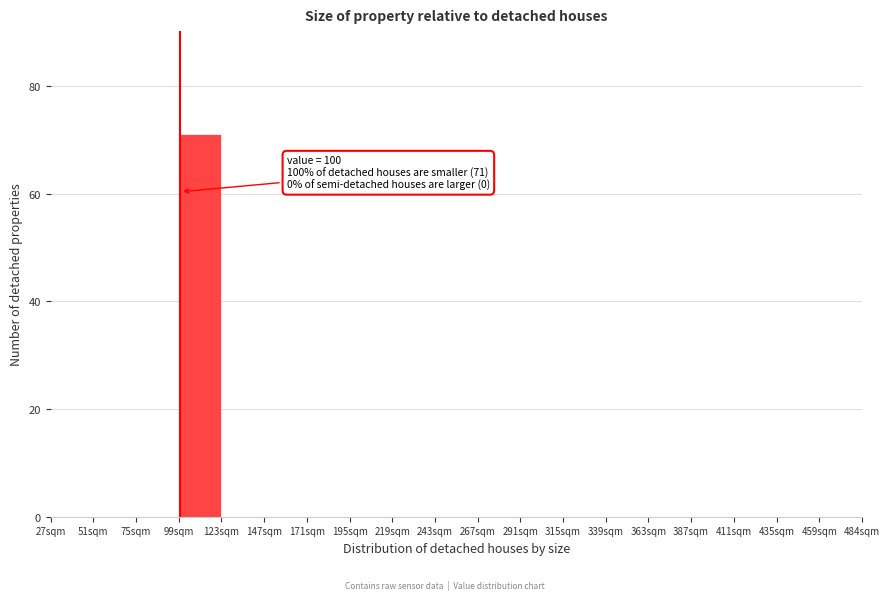

Which range on the x-axis has the tallest bar?

100 to 125